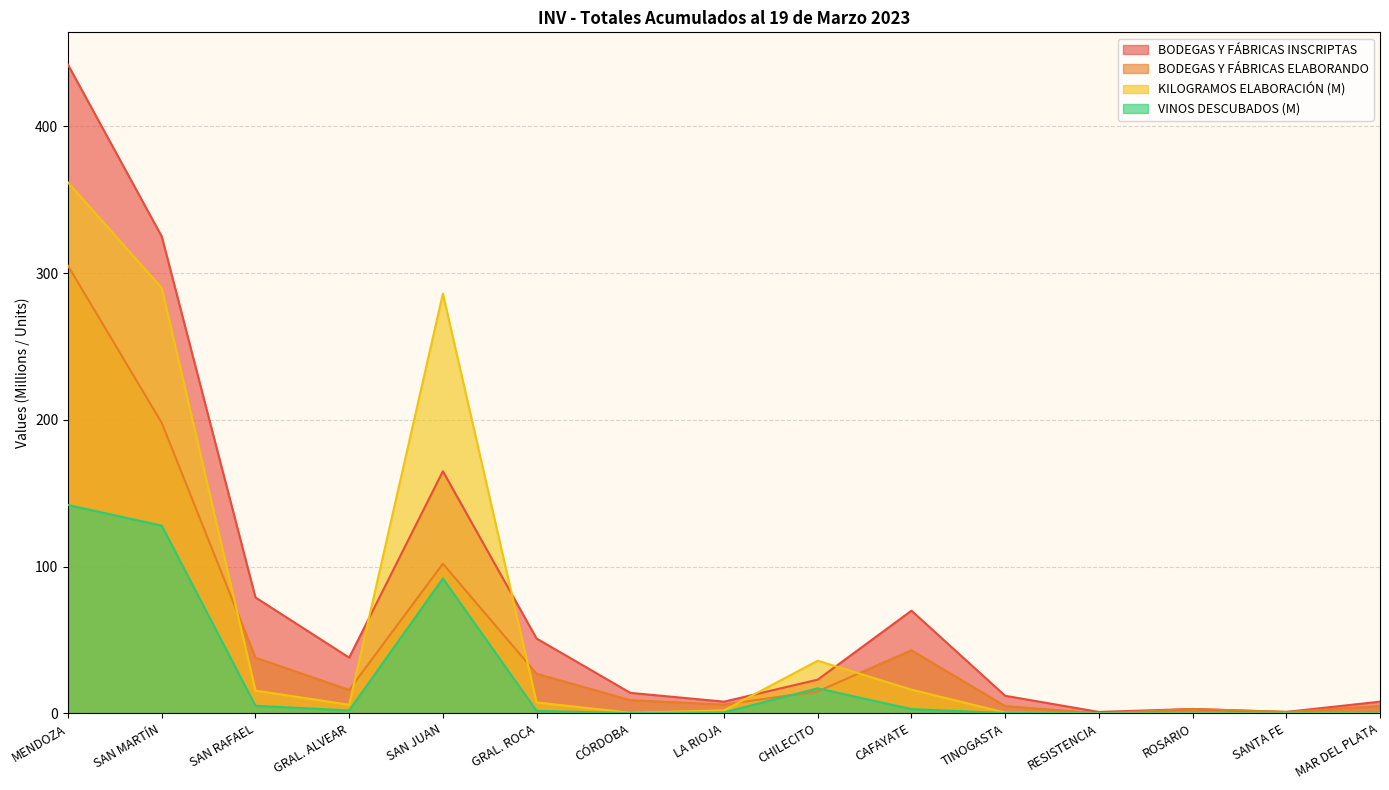

True or false: VINOS DESCUBADOS (M) has a value of 5.2 at SAN RAFAEL.

True